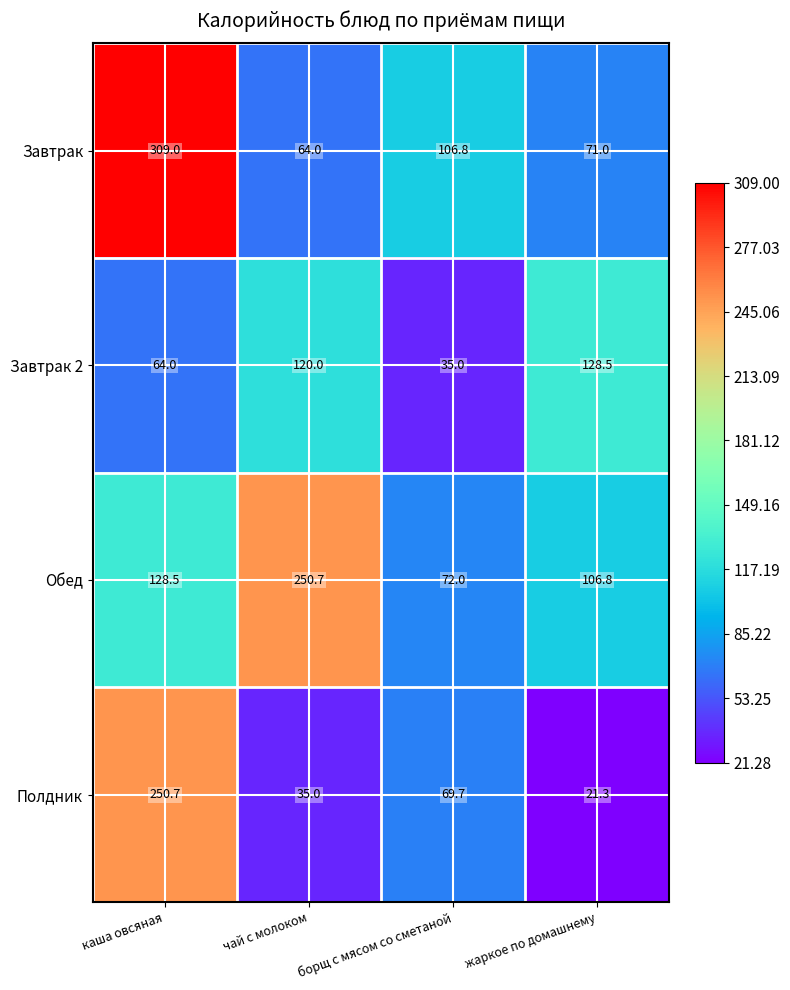

Reading left to right, list all the values displayed in this chart.

Завтрак: каша овсяная=309.0	чай с молоком=64.0	борщ с мясом со сметаной=106.8	жаркое по домашнему=71.0
Завтрак 2: каша овсяная=64.0	чай с молоком=120.0	борщ с мясом со сметаной=35.0	жаркое по домашнему=128.5
Обед: каша овсяная=128.5	чай с молоком=250.7	борщ с мясом со сметаной=72.0	жаркое по домашнему=106.8
Полдник: каша овсяная=250.7	чай с молоком=35.0	борщ с мясом со сметаной=69.7	жаркое по домашнему=21.3